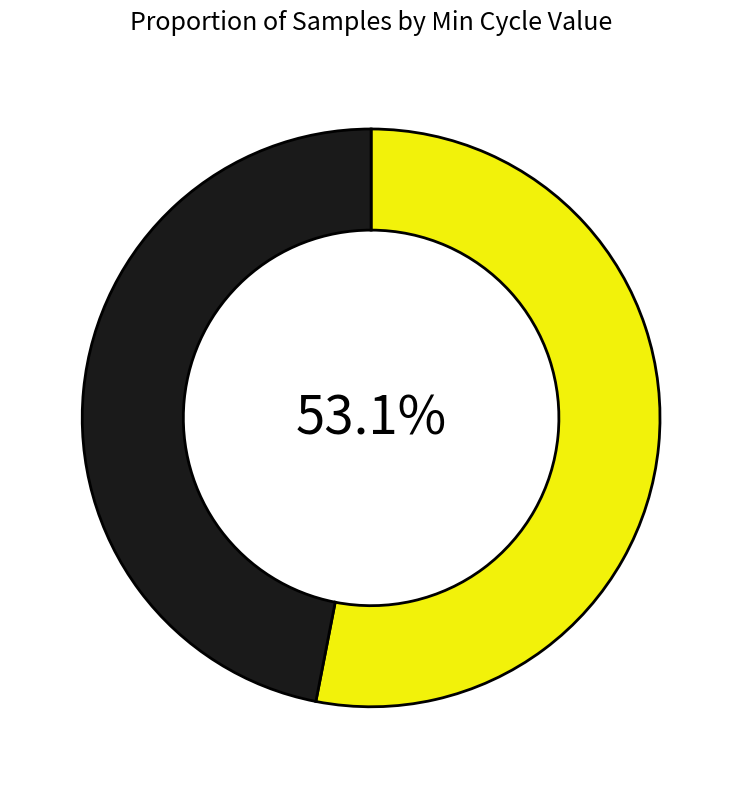

How many slices are in this pie chart?

2